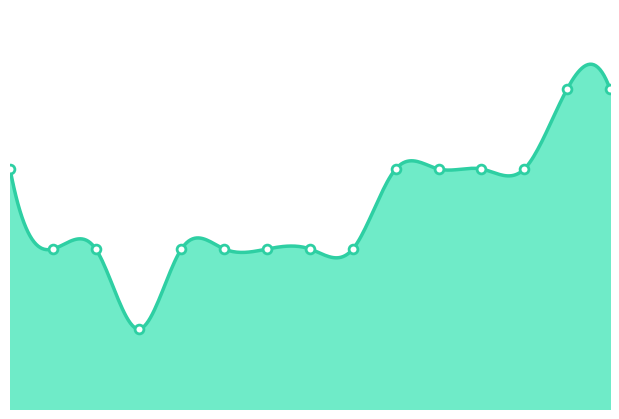

What is the ratio of the value at 2024-03-12 to the value at 2024-04-09?

2.0